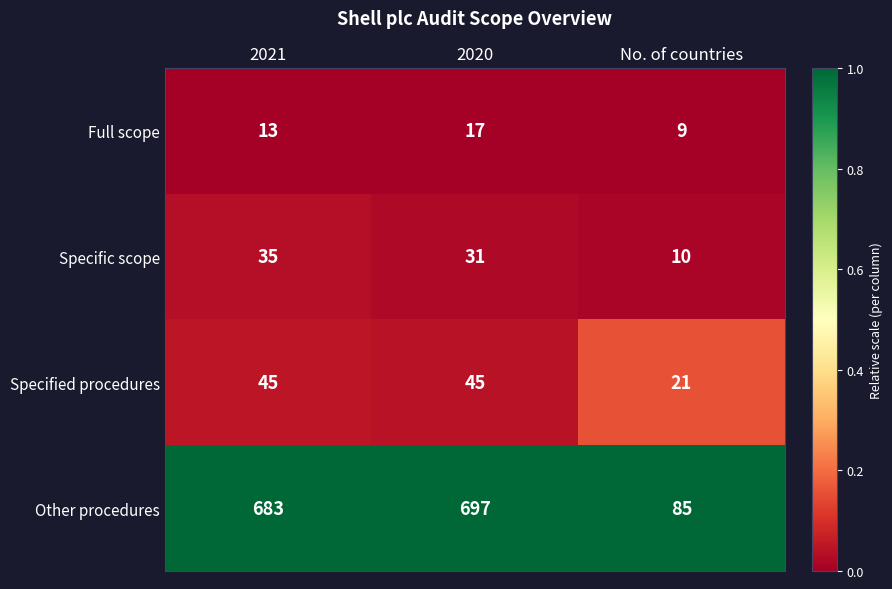

Is it true that Full scope equals 17 at 2020?

True